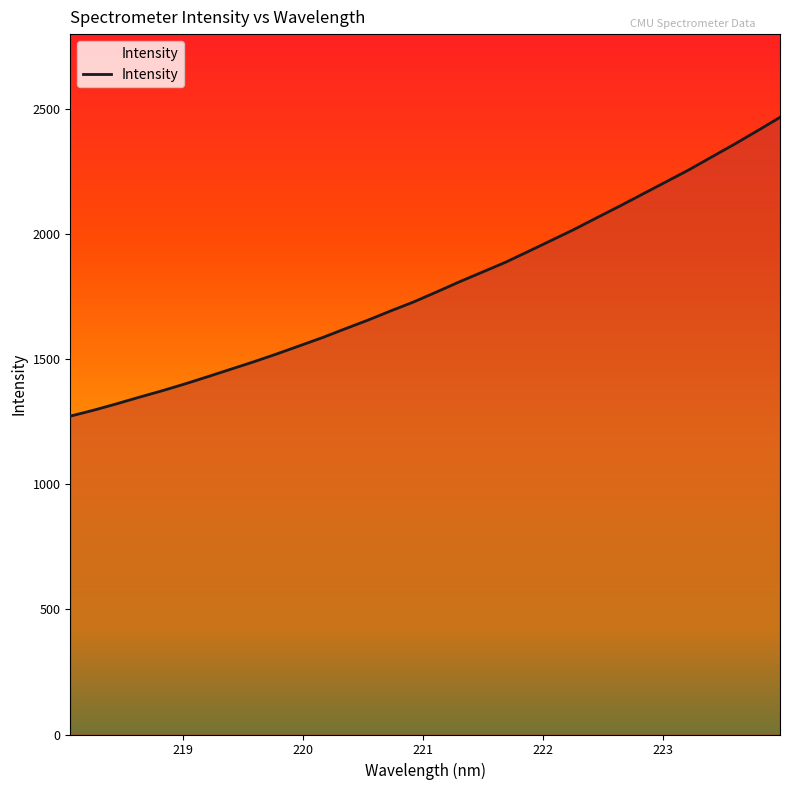

What is the maximum value shown in the chart?

2467.2